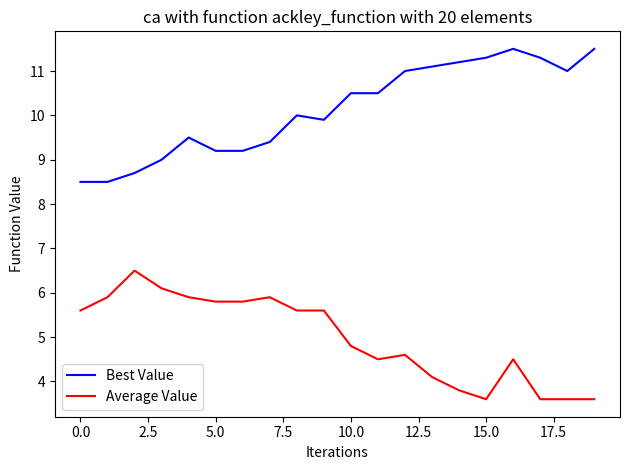

What is the difference between the maximum and minimum values in the Best Value series?

3.0